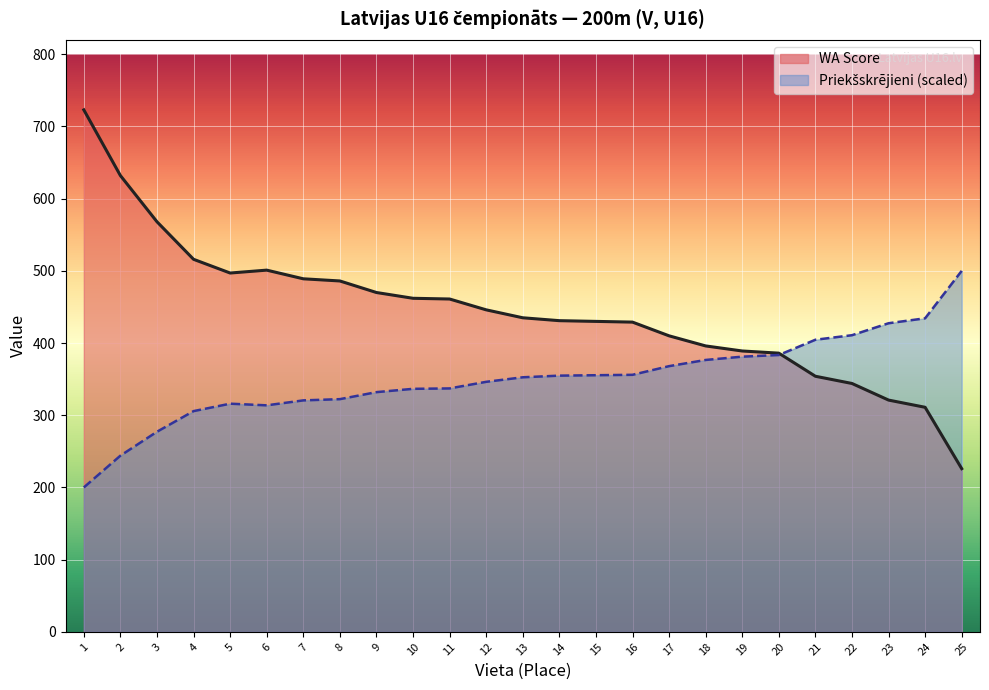

After their last crossing, which series has the higher values: Priekšskrējieni or WA Score?

Priekšskrējieni